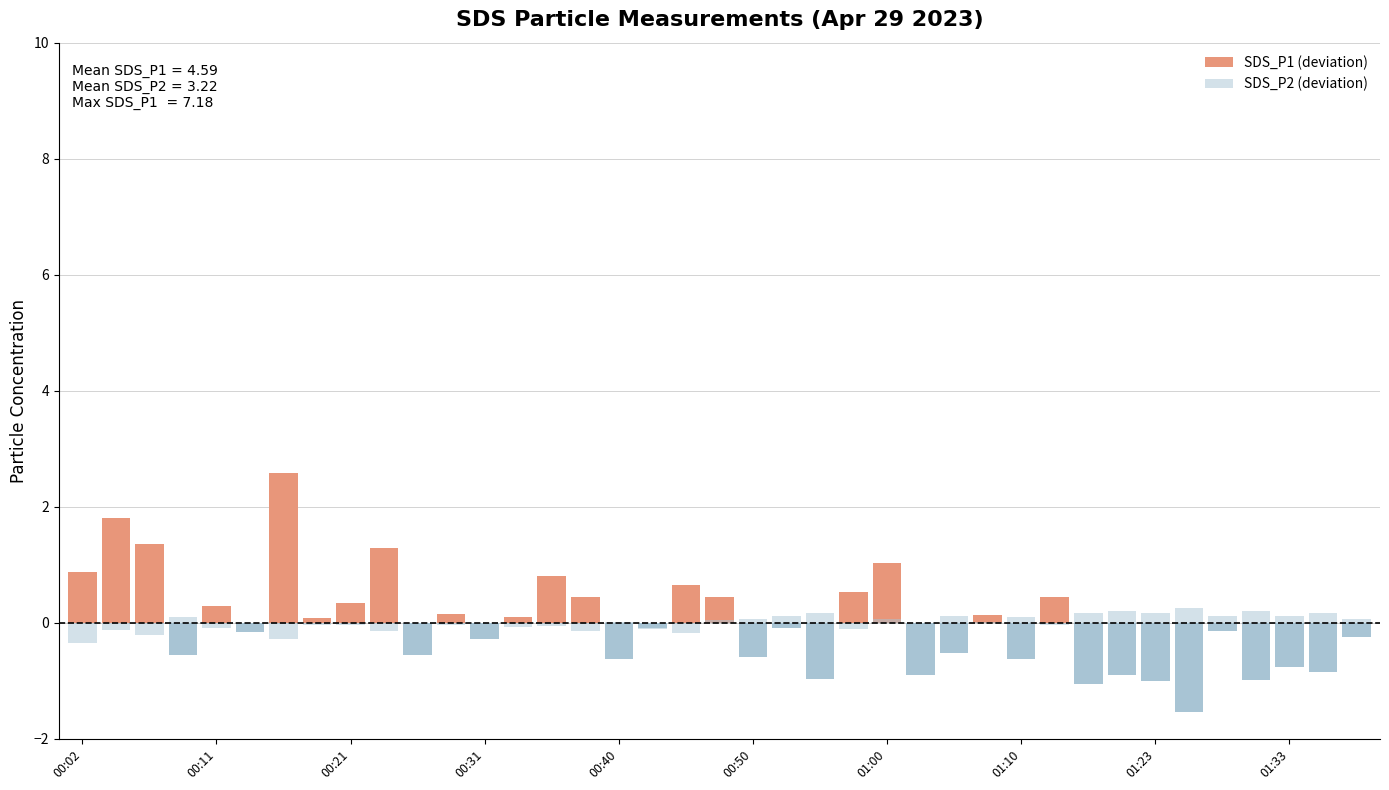

The SDS_P2 (deviation) series shows -0.1 at 17. True or false?

True